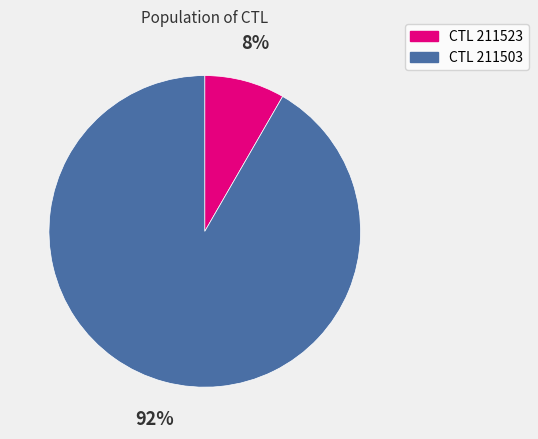

Is there any slice that represents more than half of the pie?

Yes